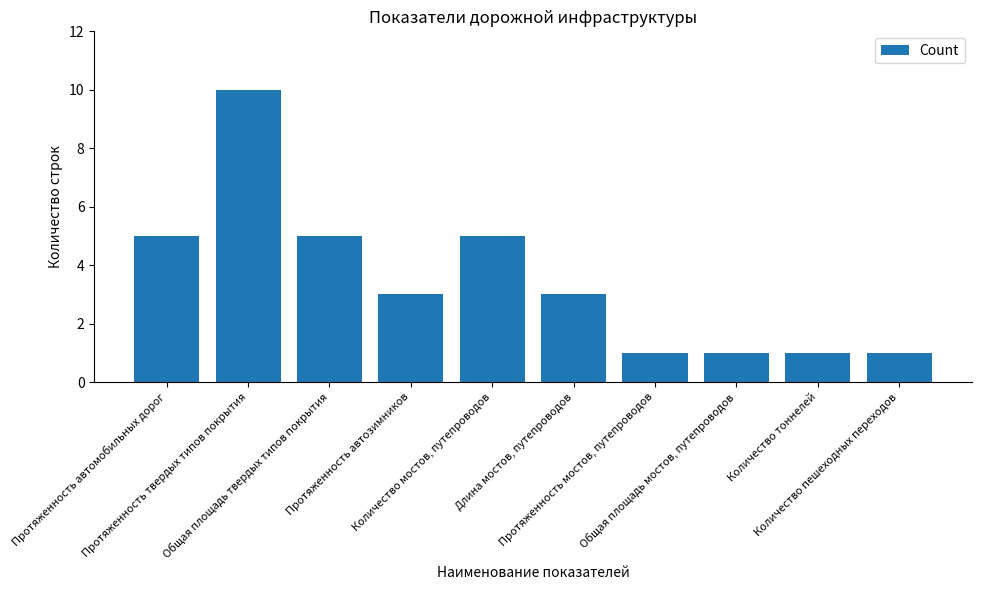

What value does the data have at Количество пешеходных переходов?

1